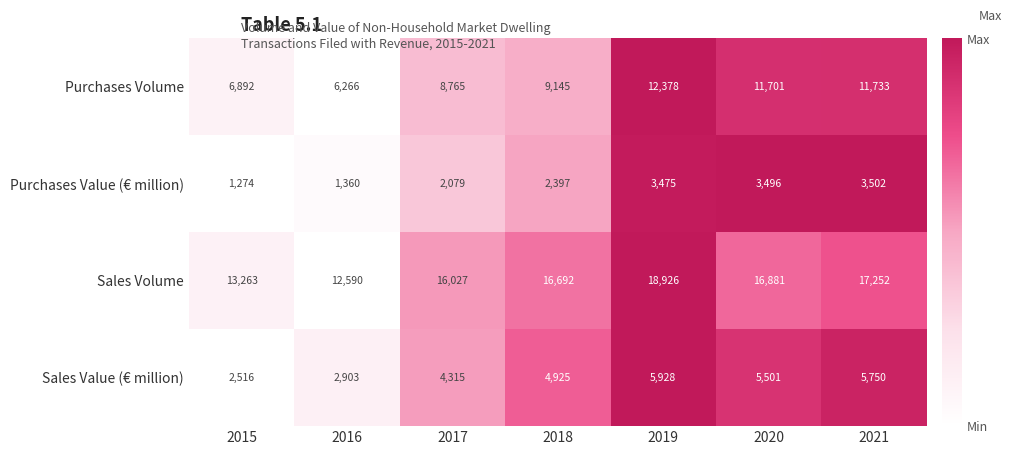

Is it true that Purchases Value (€ million) equals 3502 at 2021?

True